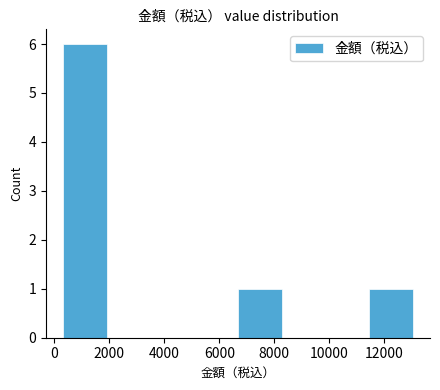

Which range on the x-axis has the tallest bar?

400 to 2000